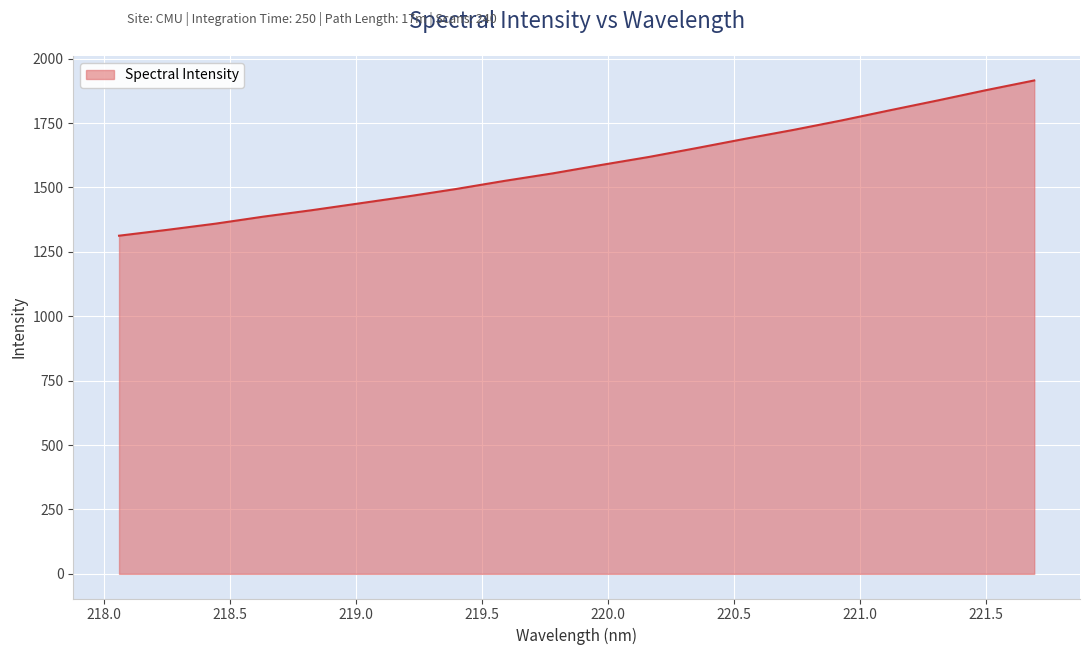

What is the maximum value shown in the chart?

1915.4